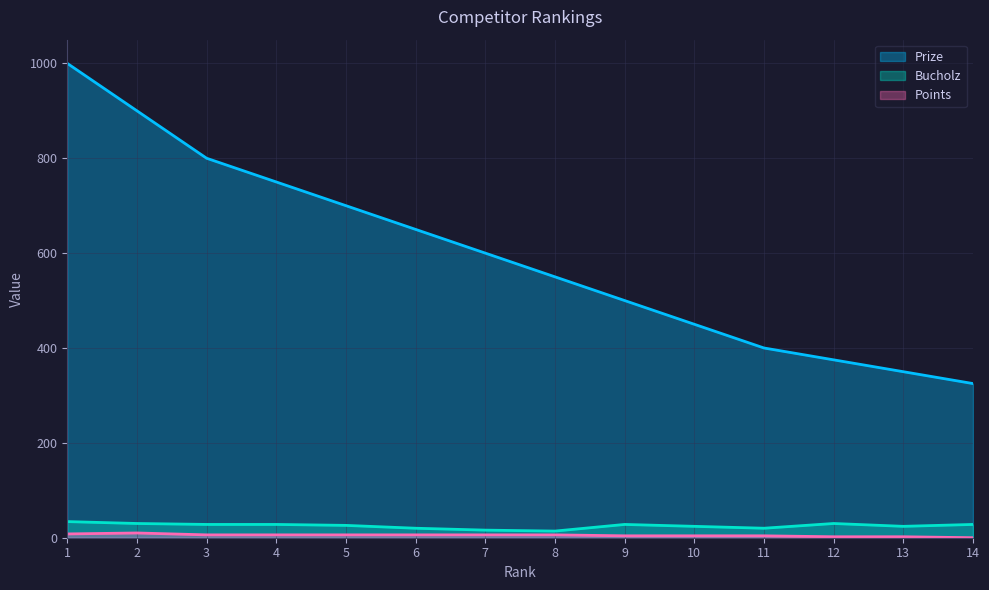

What is the difference between the maximum and minimum values in the Points series?

10